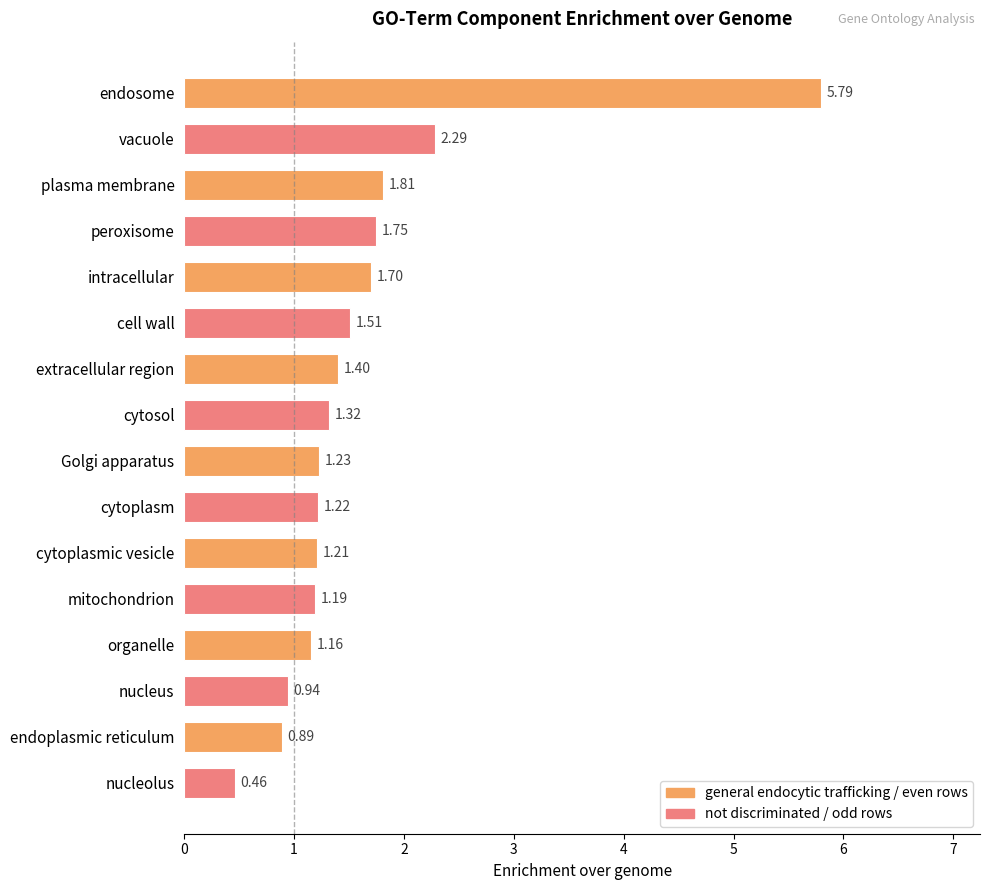

What is the label of the 8th bar from the top?

cytosol